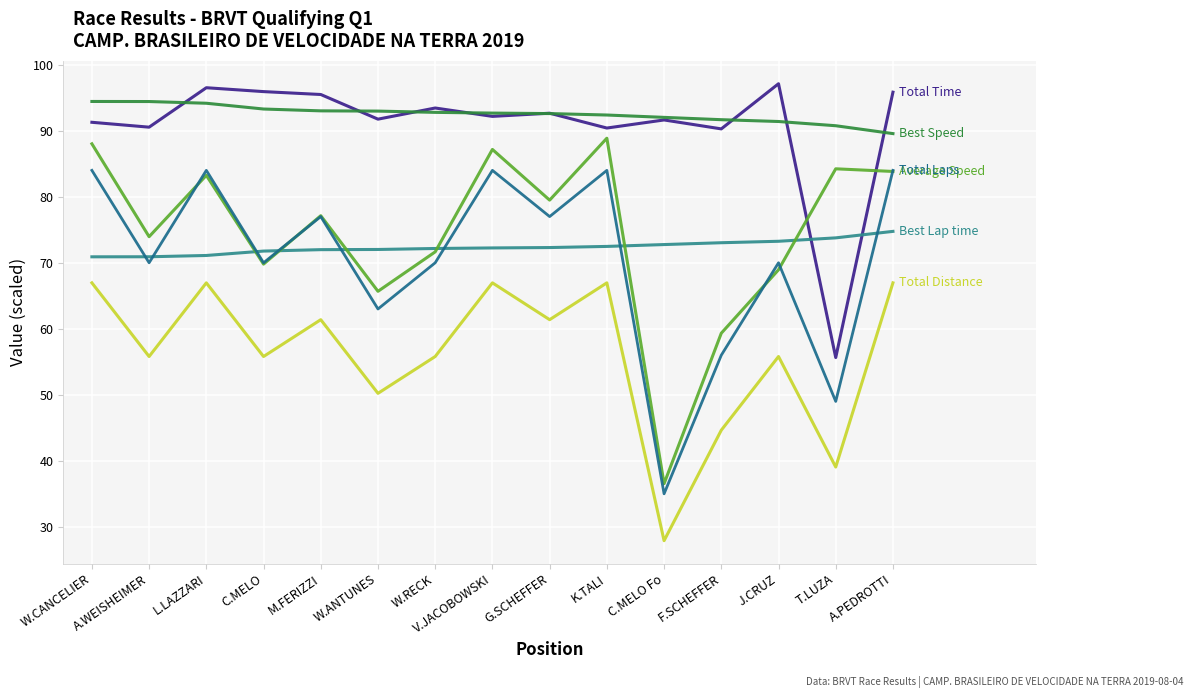

Is this an area chart (filled region under the line)?

No